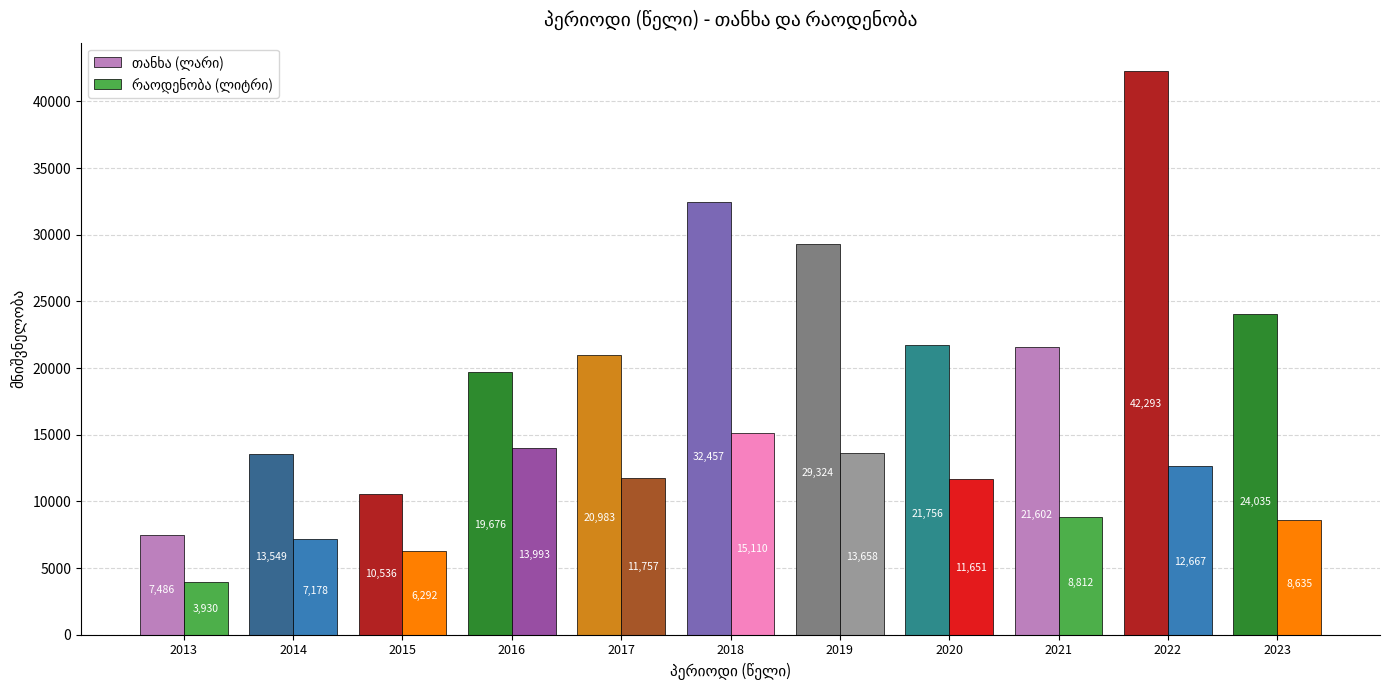

Which category has the highest value across all series?

2022